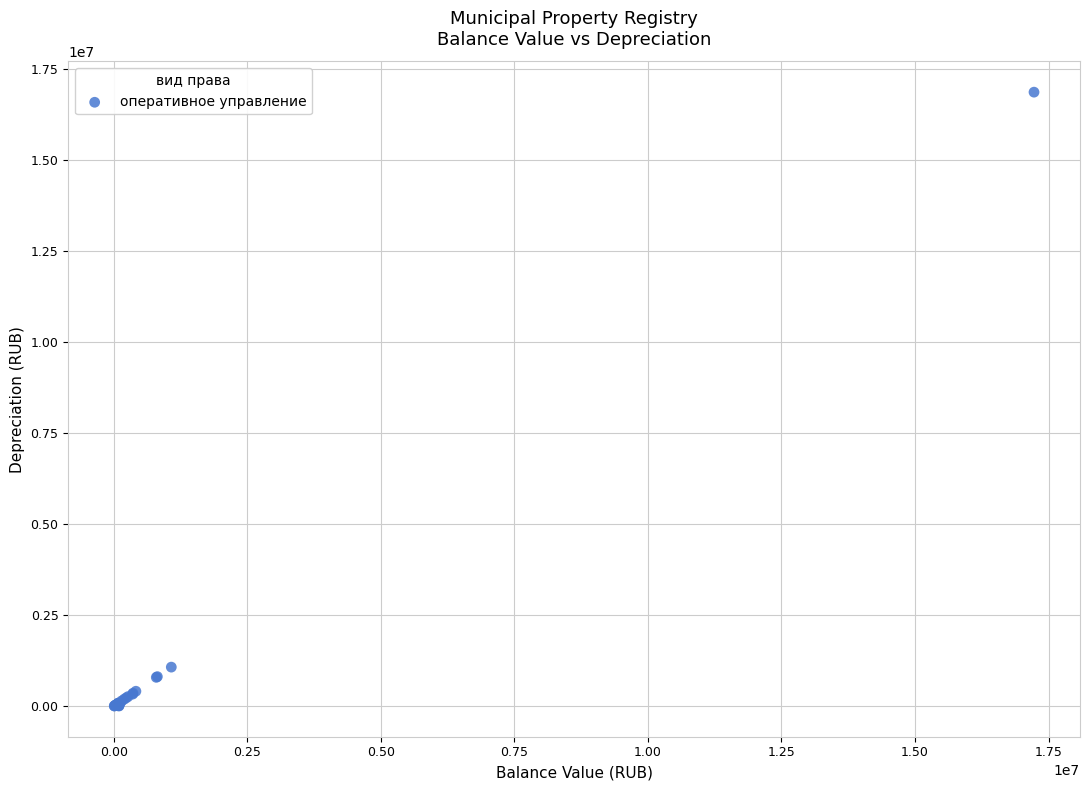

What Y value in the scatter plot is closest to 8443194?

1078900.0